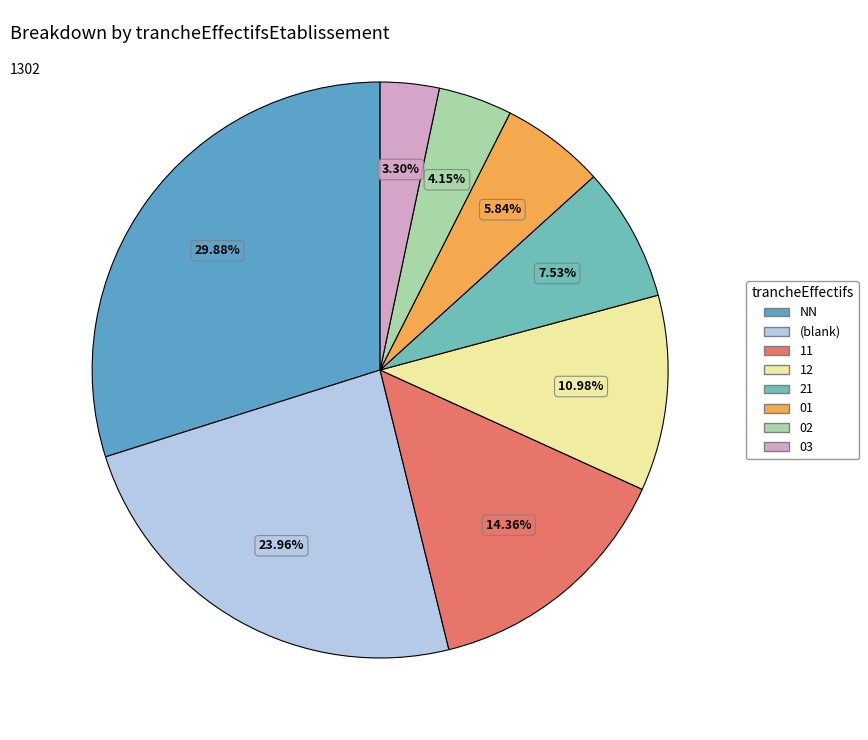

To the nearest percent, what is the average slice percentage?

12%